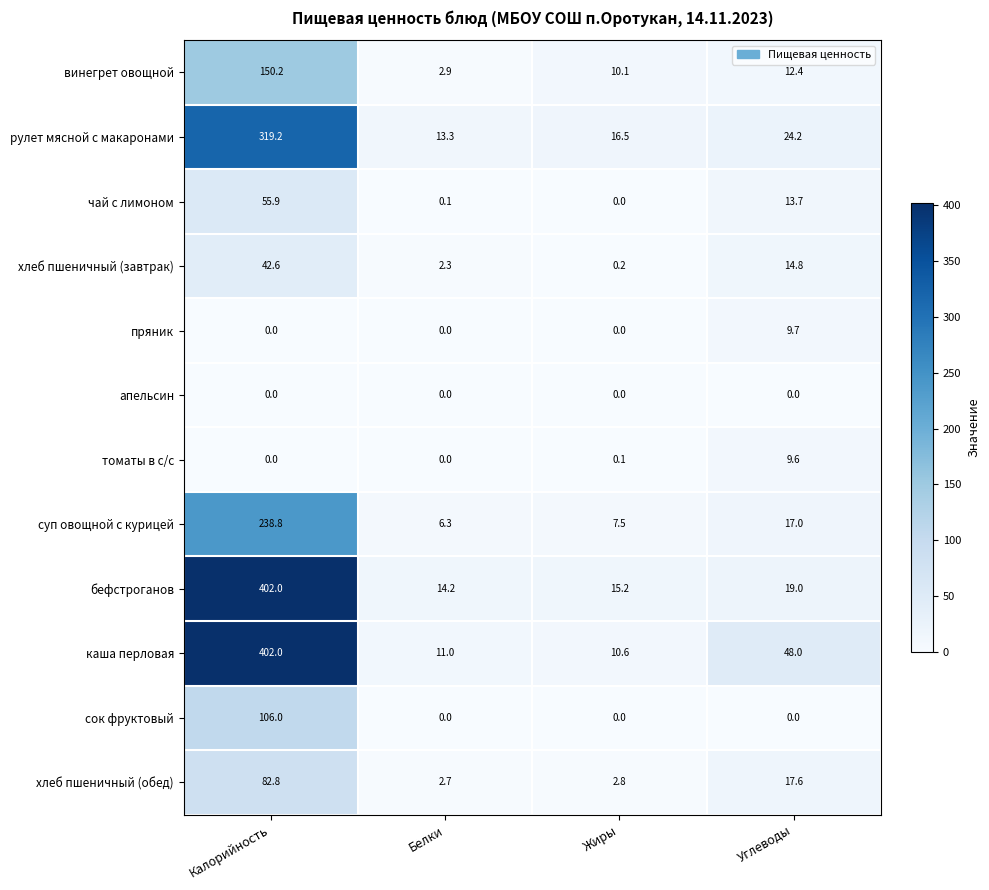

Which series changed the most between Калорийность and Жиры?

каша перловая